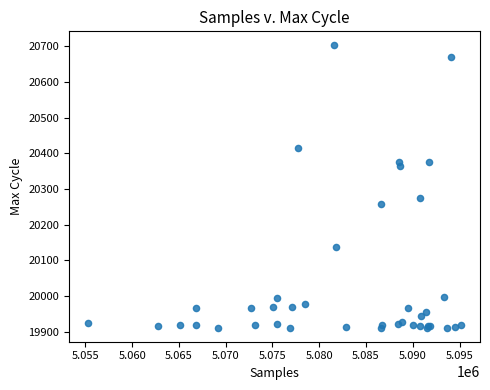

What Y value in the scatter plot is closest to 20307?

20276